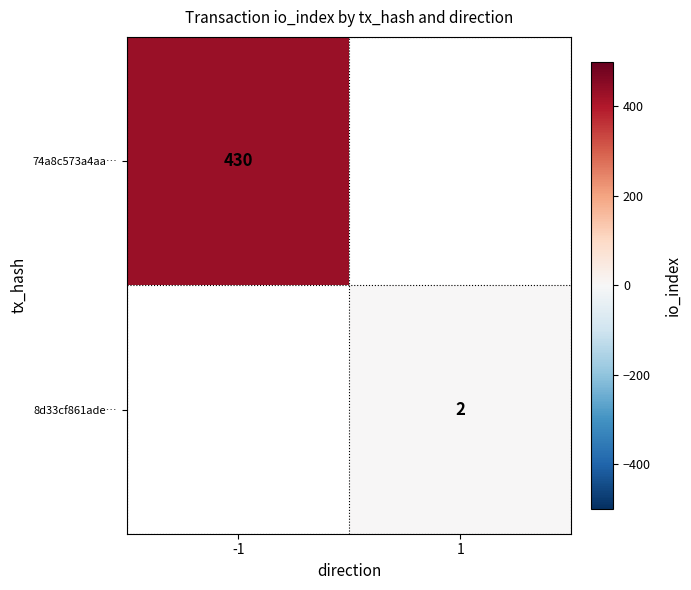

True or false: 8d33cf861ade… has a value of 2 at 1.

True